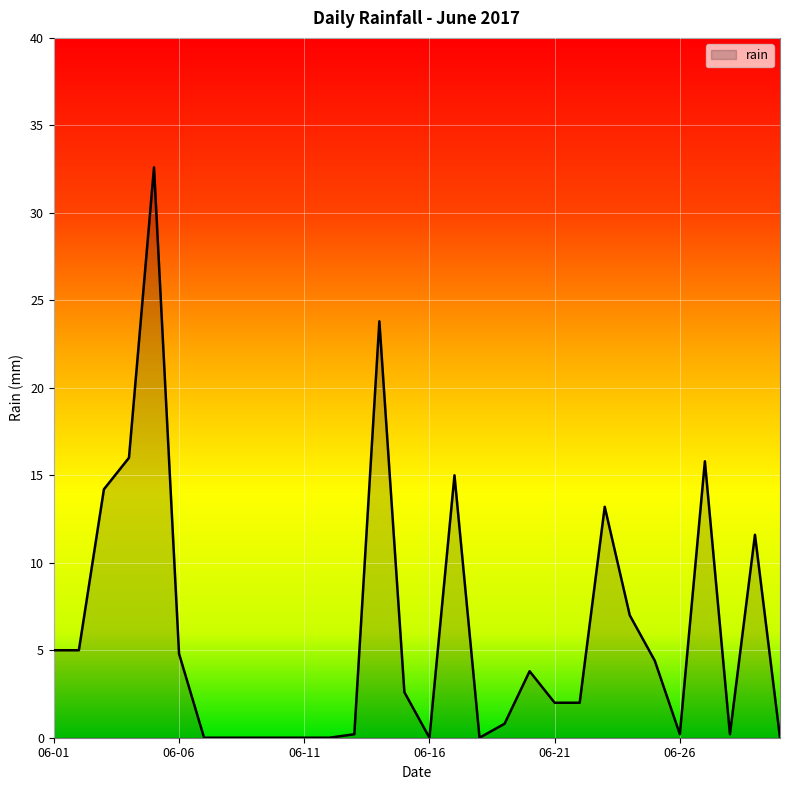

What is the maximum value shown in the chart?

32.6